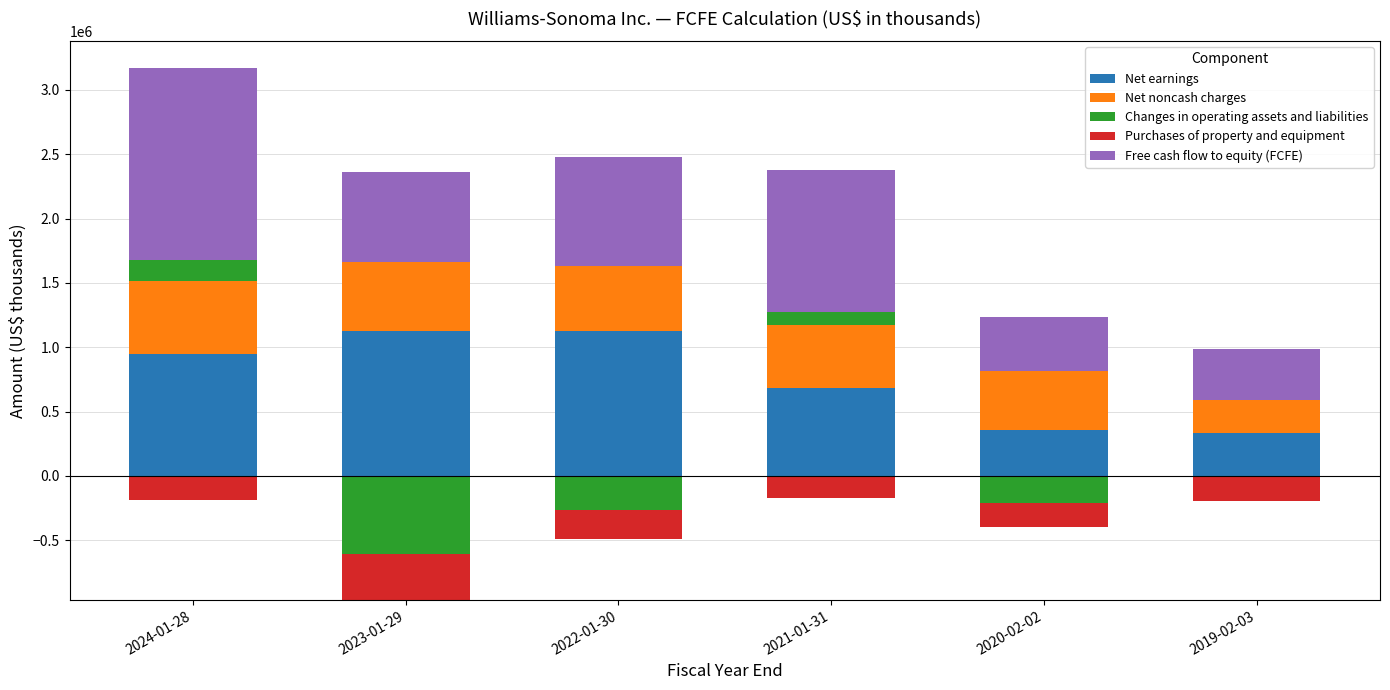

What position from the left is 2021-01-31?

4